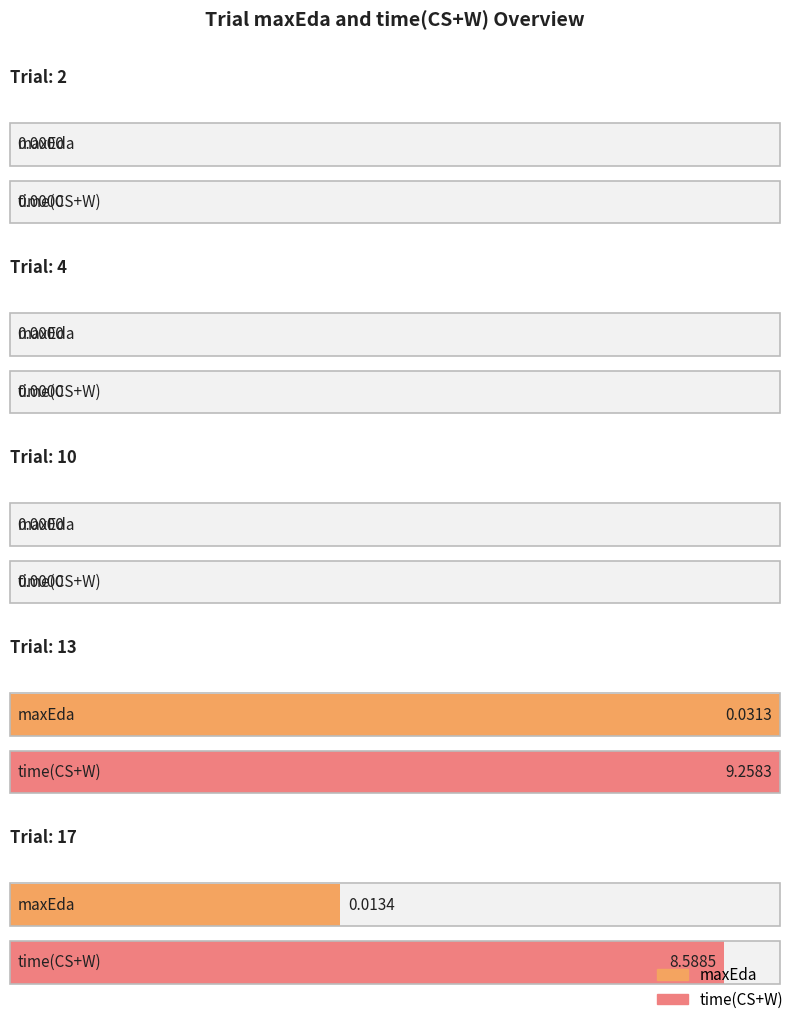

Which series has the widest spread of values?

time(CS+W)